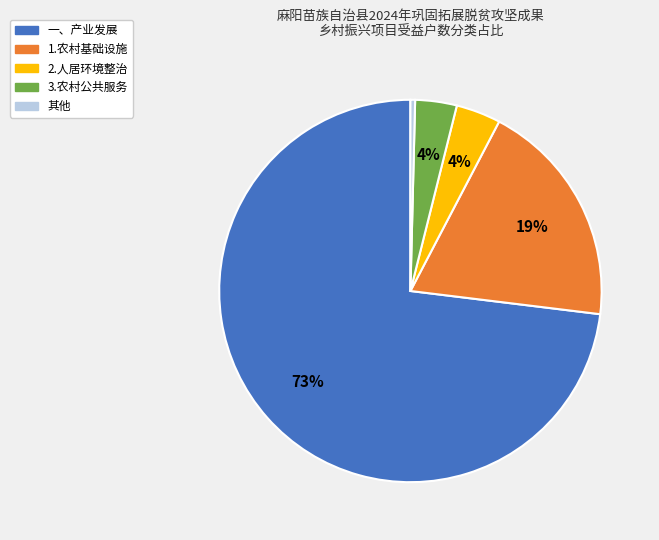

The 3.农村公共服务 slice represents 12% of the pie. True or false?

False